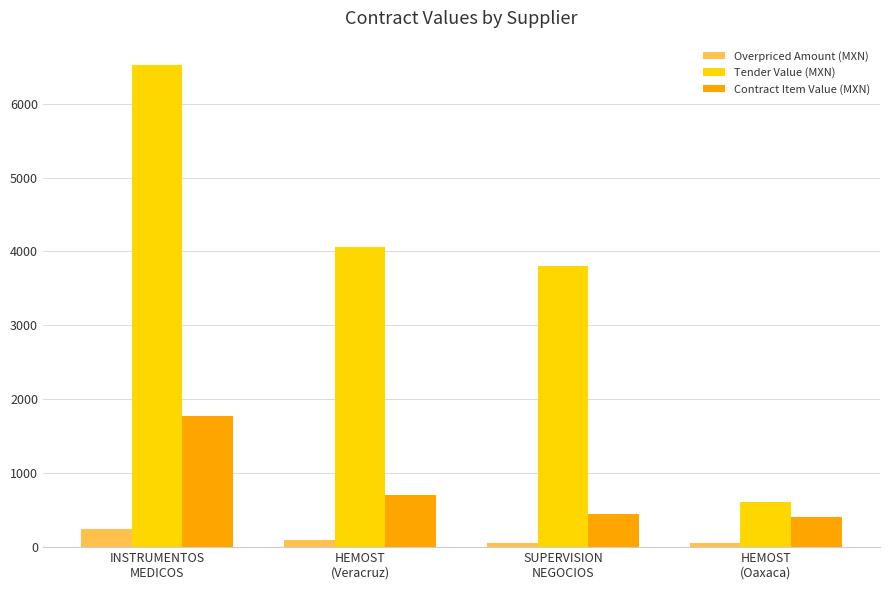

What is the difference between the highest and lowest values at HEMOST
(Oaxaca)?

553.4